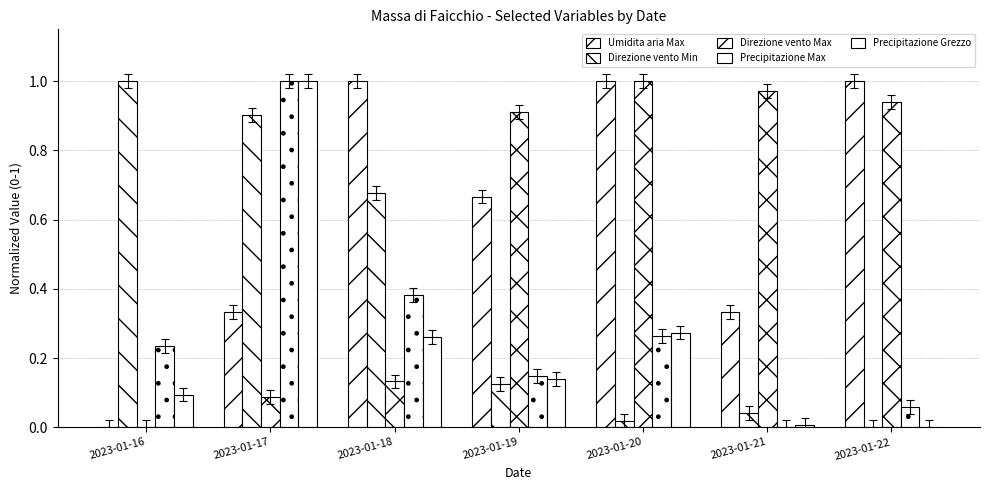

Reading left to right, extract all data points from this chart.

Umidita aria Max: 0.0	0.3	1.0	0.7	1.0	0.3	1.0
Direzione vento Min: 1.0	0.9	0.7	0.1	0.0	0.0	0.0
Direzione vento Max: 0.0	0.1	0.1	0.9	1.0	1.0	0.9
Precipitazione Max: 0.2	1.0	0.4	0.1	0.3	0.0	0.1
Precipitazione Grezzo: 0.1	1.0	0.3	0.1	0.3	0.0	0.0